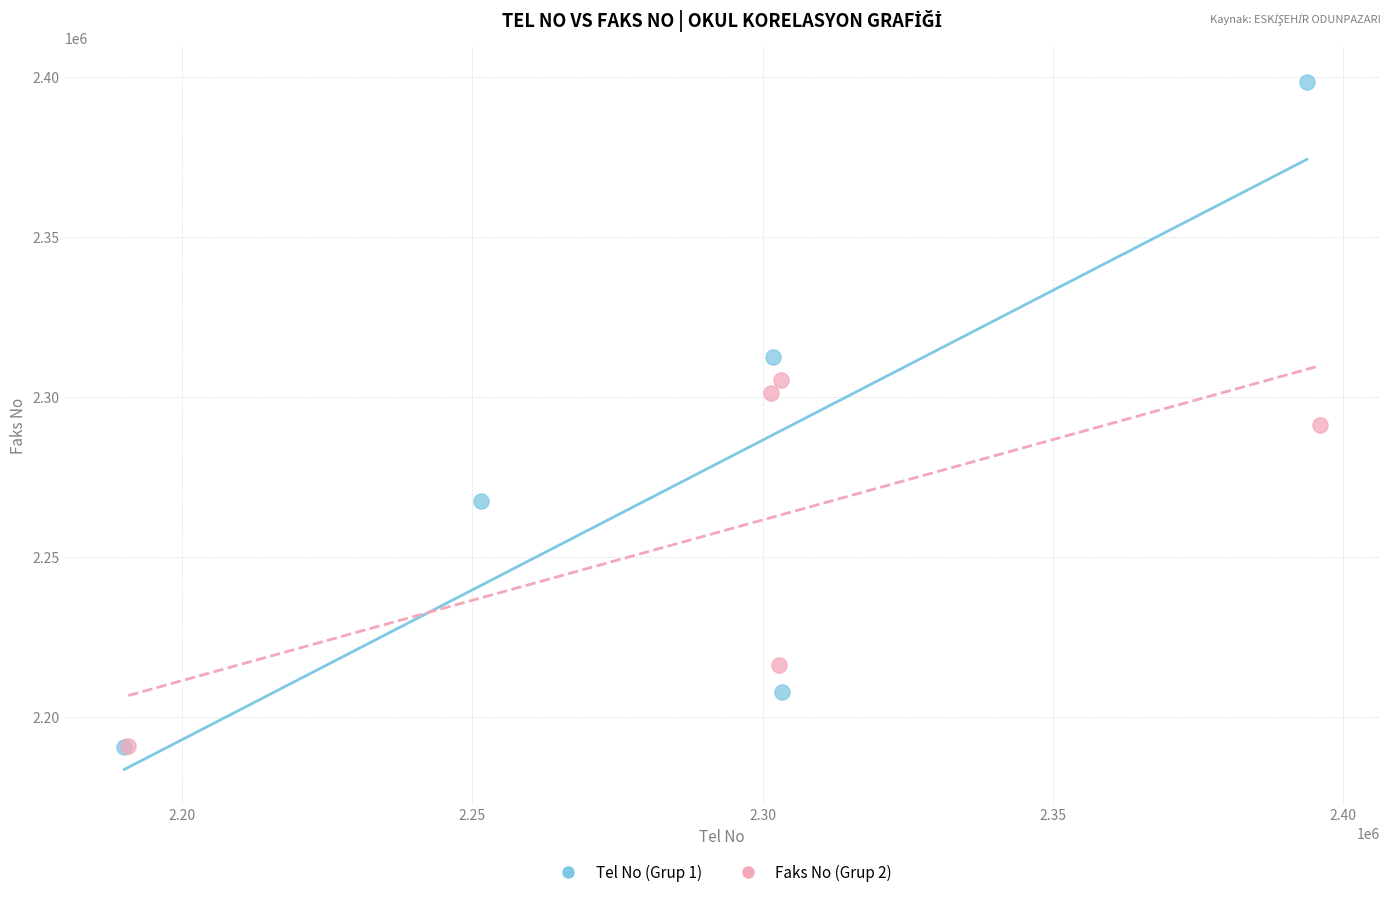

What are all the series names shown in the legend?

Tel No (Grup 1), Faks No (Grup 2)